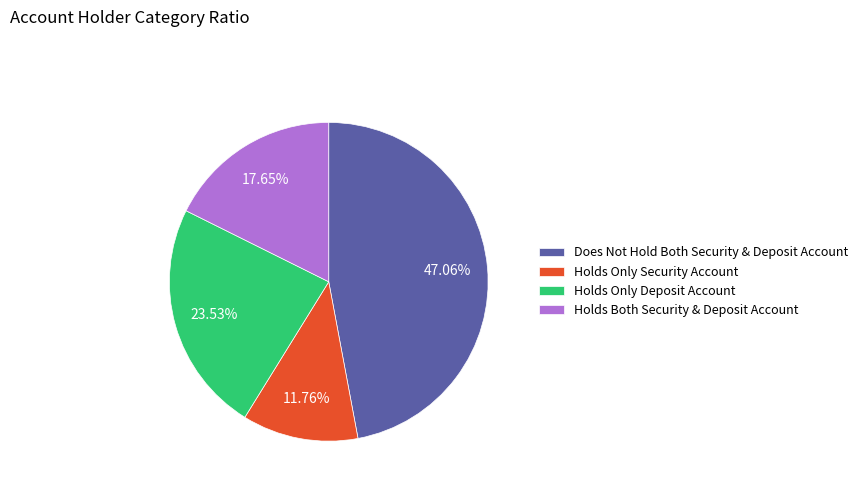

Does Does Not Hold Both Security & Deposit Account account for over 50% of the chart?

No